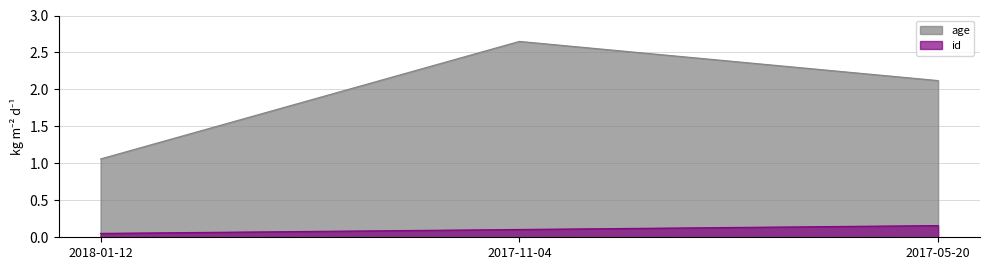

The value of age at 2017-11-04 is 2.6. True or false?

True